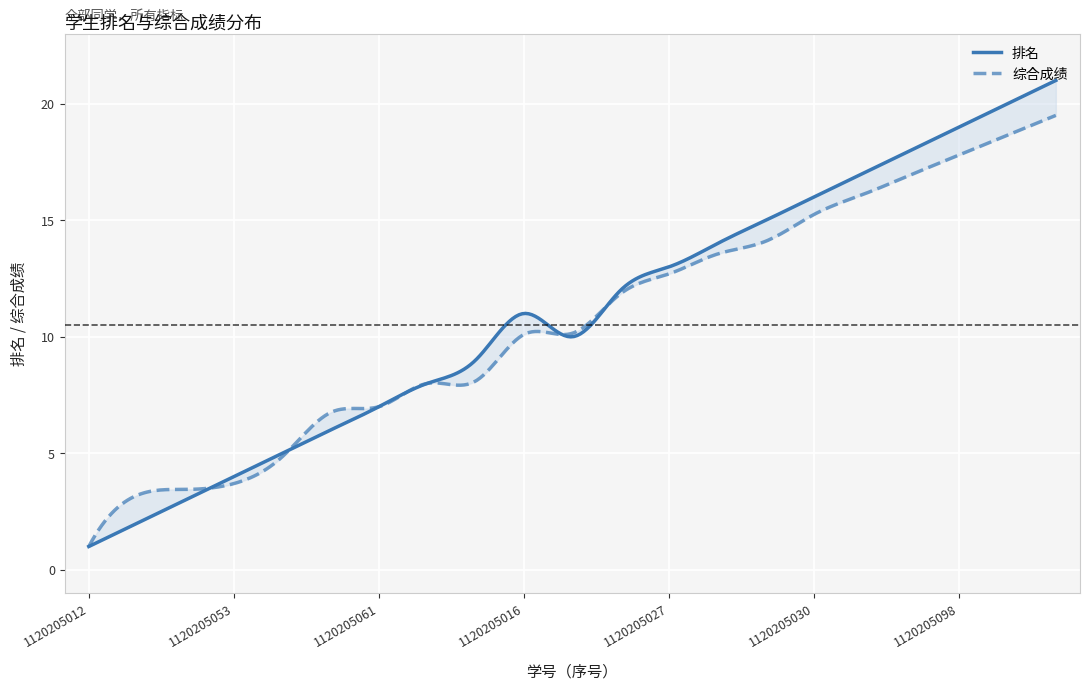

What is the greatest value displayed?

21.0